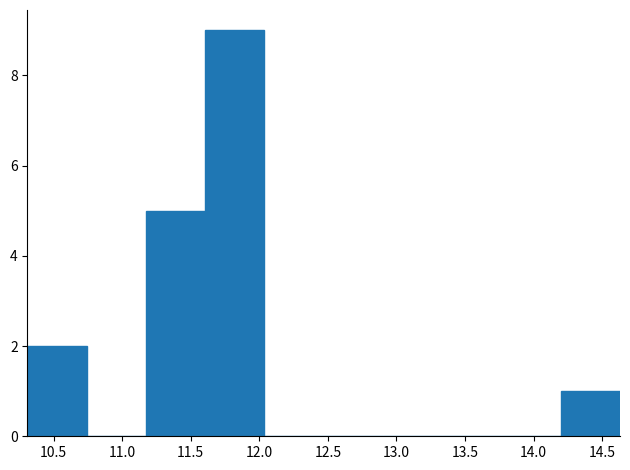

Over which range of the x-axis is the bar tallest?

11.60 to 12.05